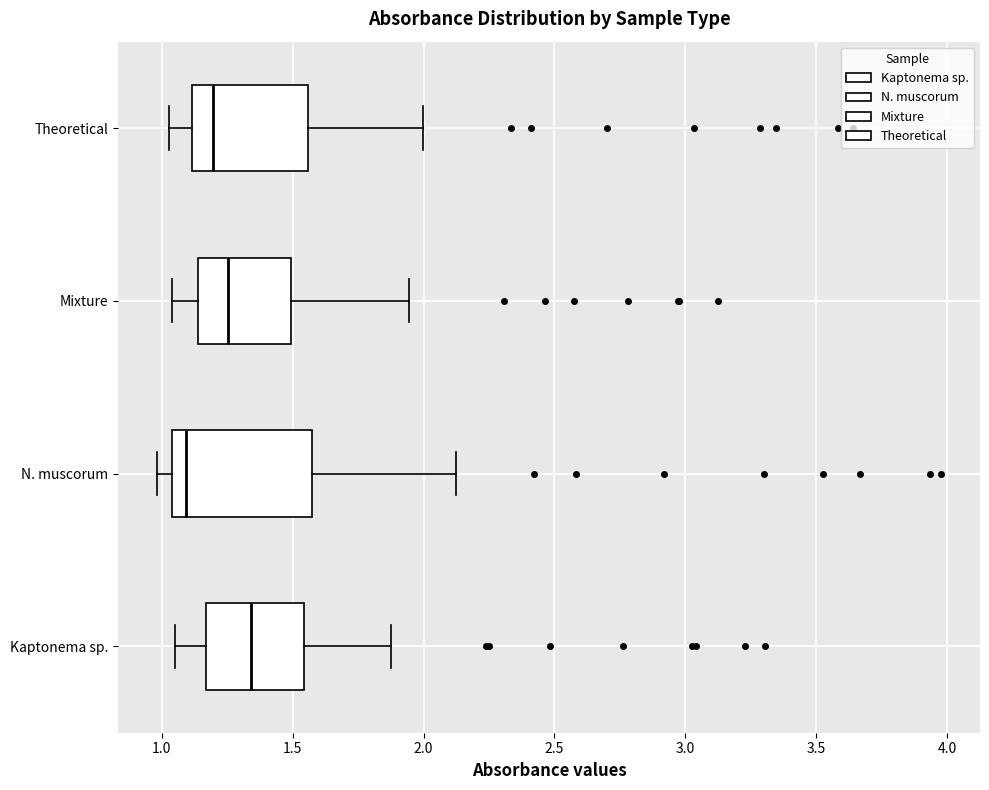

Reading bottom to top, read every box against the x-axis: the position of its median line, the range the box covers, and the ends of its whiskers. The values are not printed on the chart, so give them approximately, as read against the axis.

Kaptonema sp.: median 1.35, box 1.15 to 1.55, whiskers 1.05 to 1.85
N. muscorum: median 1.10, box 1.05 to 1.55, whiskers 1.00 to 2.10
Mixture: median 1.25, box 1.15 to 1.50, whiskers 1.05 to 1.95
Theoretical: median 1.20, box 1.10 to 1.55, whiskers 1.05 to 2.00